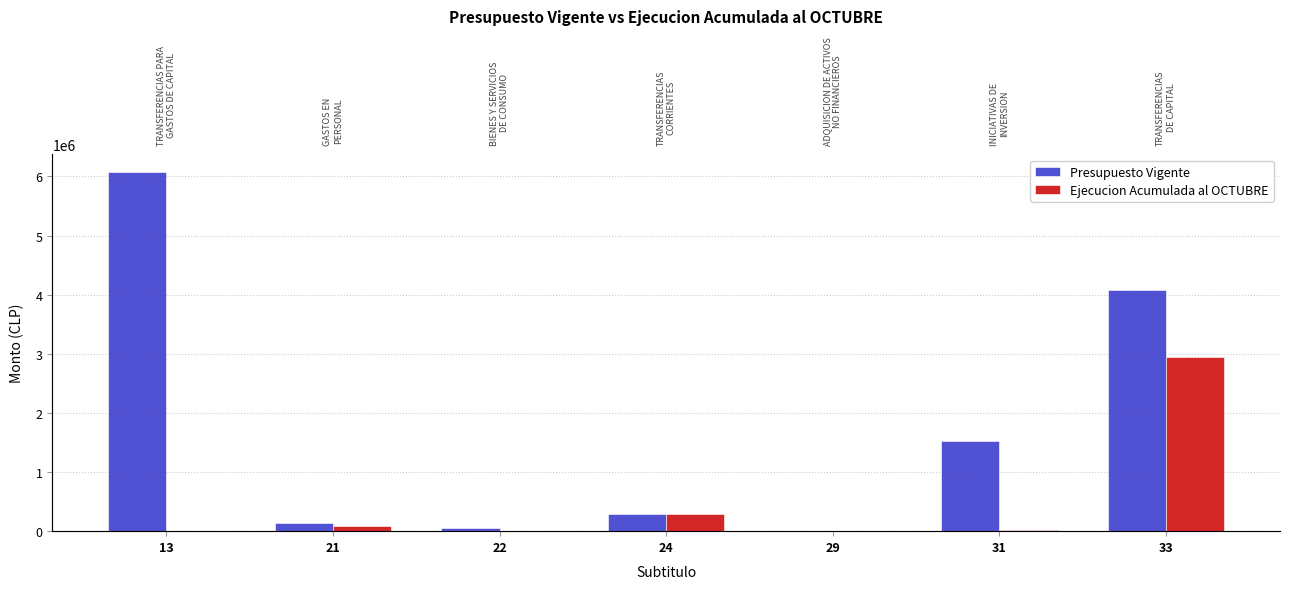

At 33, list the series in order from smallest to largest.

Ejecucion Acumulada al OCTUBRE, Presupuesto Vigente